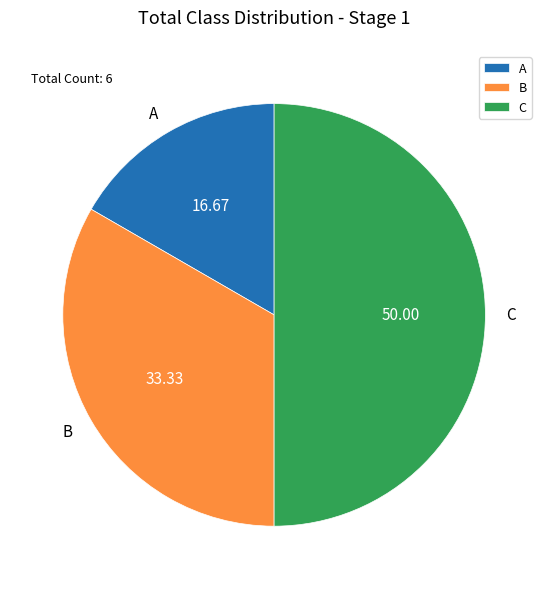

Does B account for over 50% of the chart?

No